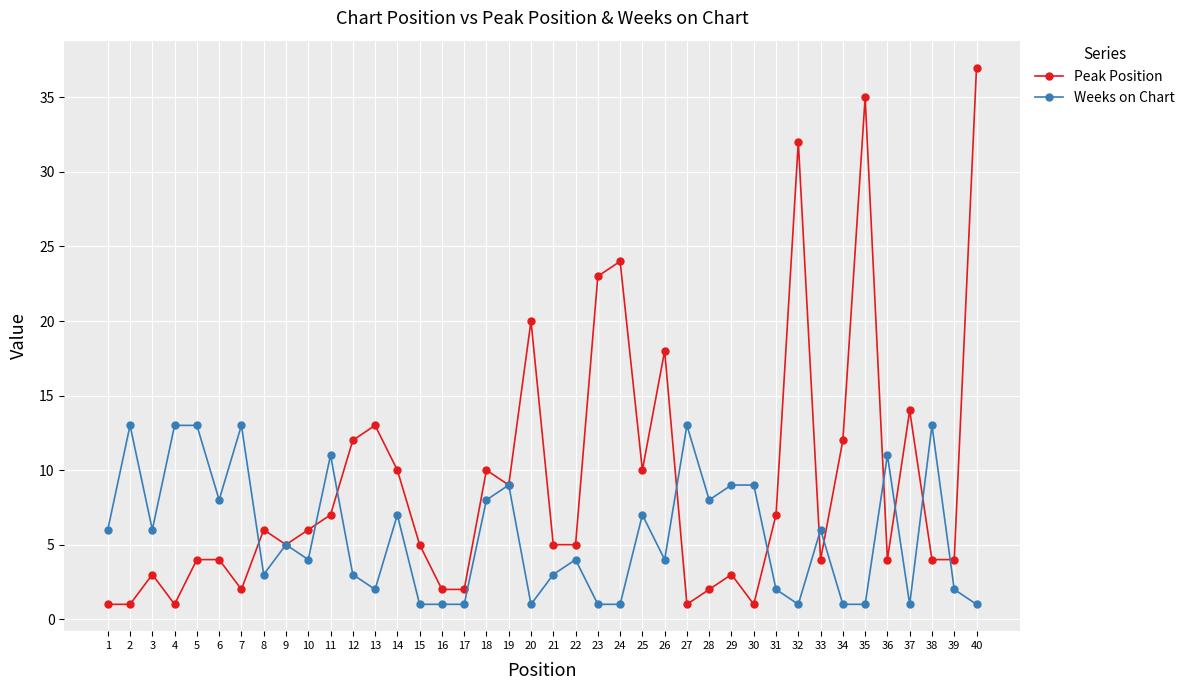

Reading left to right, what are all the values shown in this chart?

Peak Position: 1=1	2=1	3=3	4=1	5=4	6=4	7=2	8=6	9=5	10=6	11=7	12=12	13=13	14=10	15=5	16=2	17=2	18=10	19=9	20=20	21=5	22=5	23=23	24=24	25=10	26=18	27=1	28=2	29=3	30=1	31=7	32=32	33=4	34=12	35=35	36=4	37=14	38=4	39=4	40=37
Weeks on Chart: 1=6	2=13	3=6	4=13	5=13	6=8	7=13	8=3	9=5	10=4	11=11	12=3	13=2	14=7	15=1	16=1	17=1	18=8	19=9	20=1	21=3	22=4	23=1	24=1	25=7	26=4	27=13	28=8	29=9	30=9	31=2	32=1	33=6	34=1	35=1	36=11	37=1	38=13	39=2	40=1